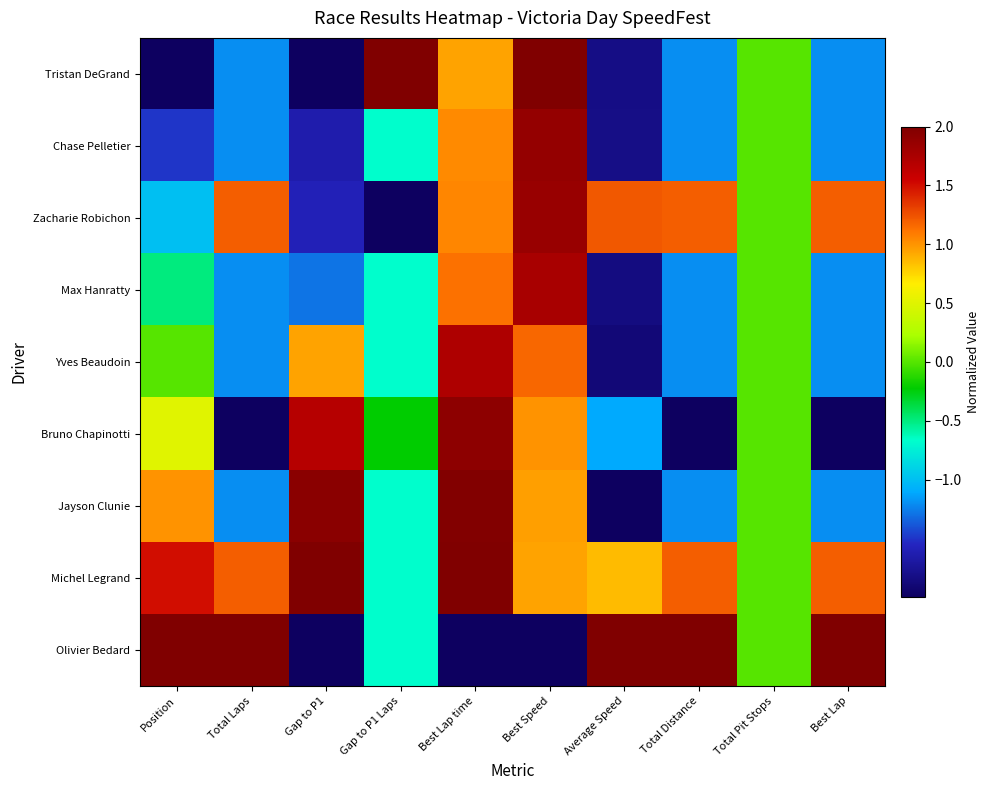

What is the total value across all series at Best Lap time?

9.8